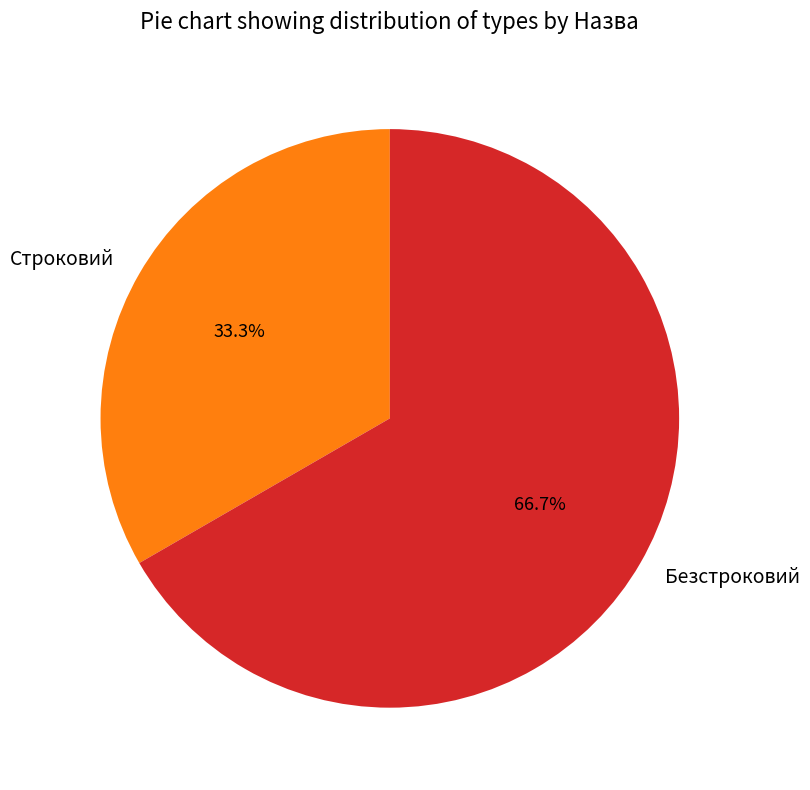

To the nearest percent, what is the difference between the largest and smallest slice percentages?

33%